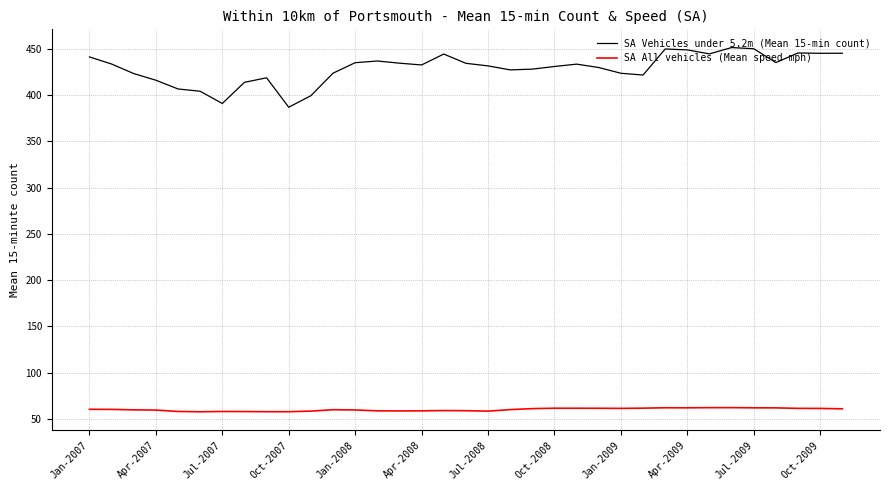

What is the greatest value displayed?

451.2